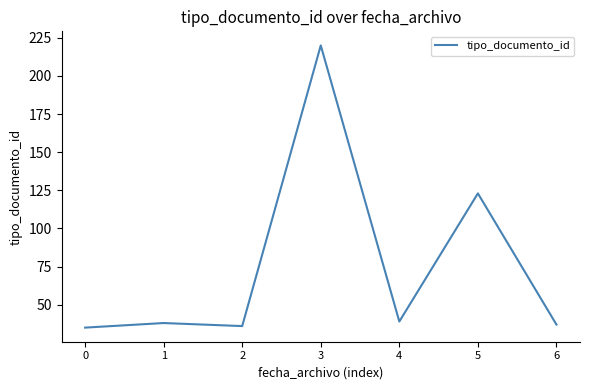

Count the number of data series in this chart.

1